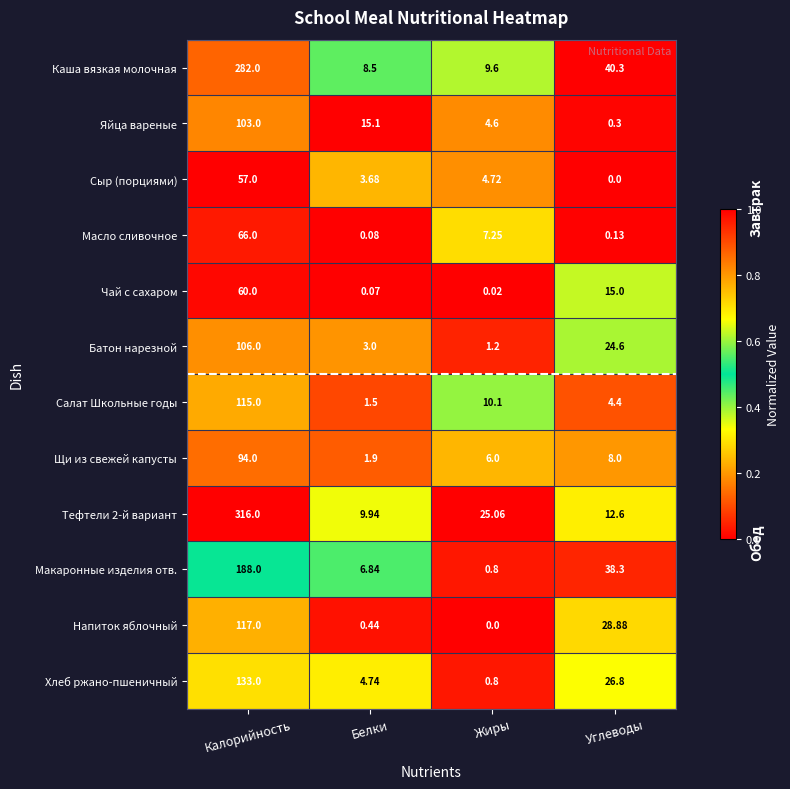

How many data points does each series have?

4